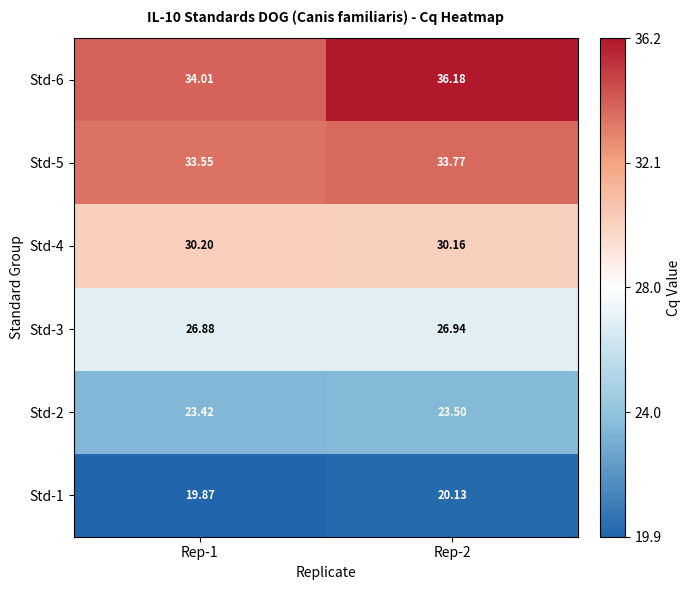

Is the value of Std-2 at Rep-2 greater than the value of Std-3 at Rep-2?

No